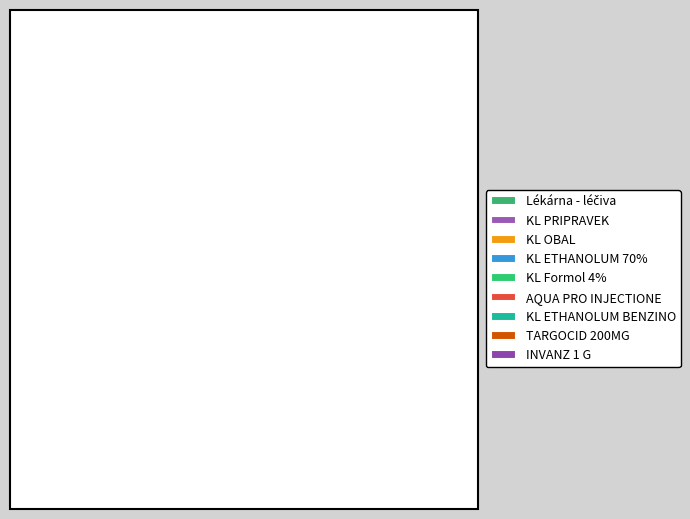

Which slice is the smallest?

AQUA PRO INJECTIONE